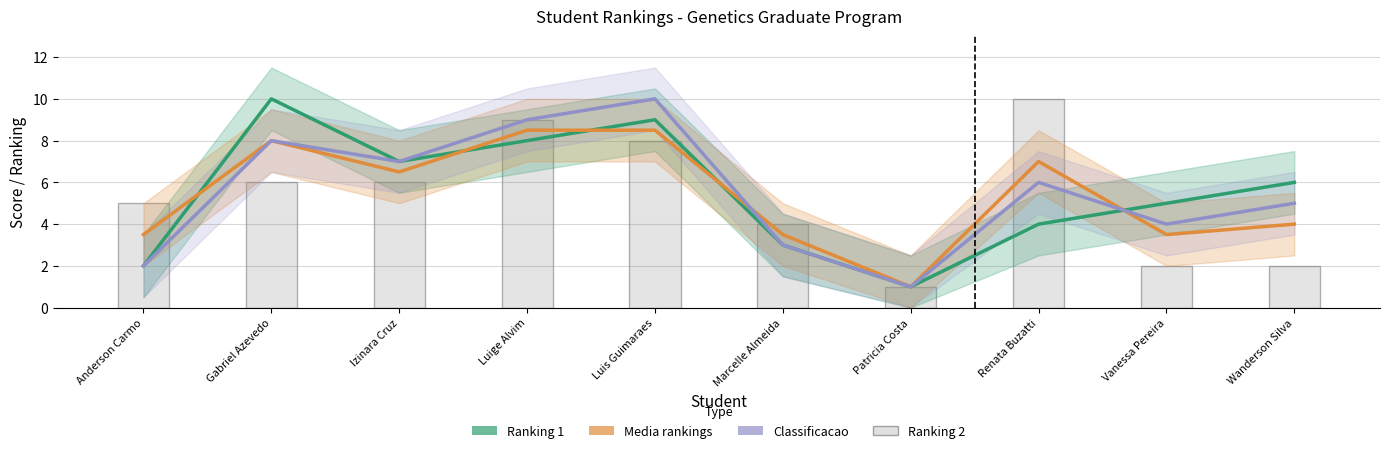

Which series has the widest spread of values?

Ranking 1